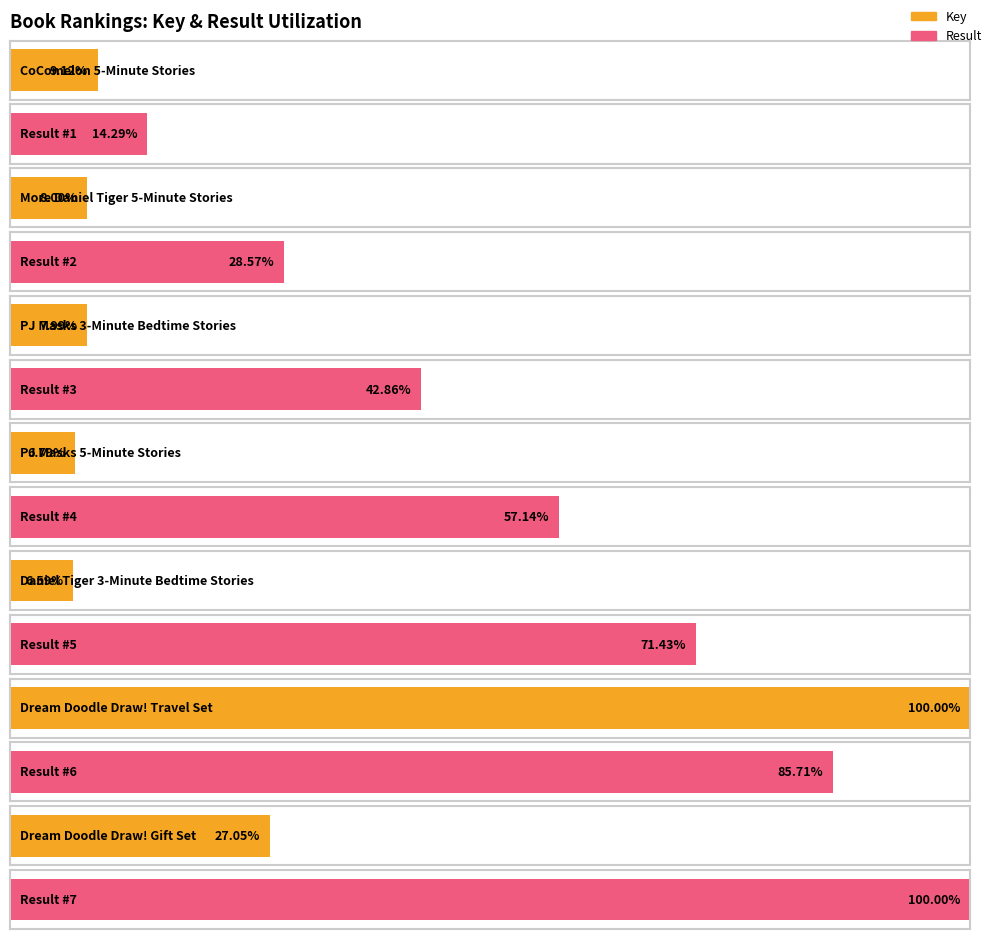

Between More Daniel Tiger 5-Minute Stories and Dream Doodle Draw! Gift Set, which is larger?

Dream Doodle Draw! Gift Set